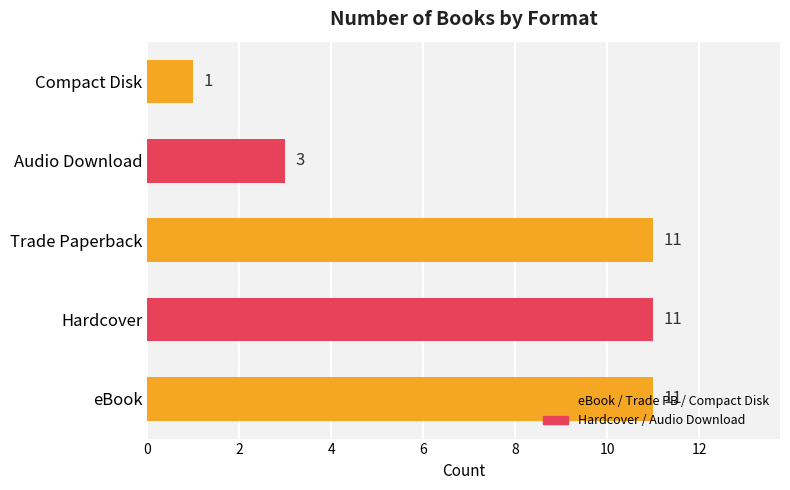

How many bars are there in total?

5